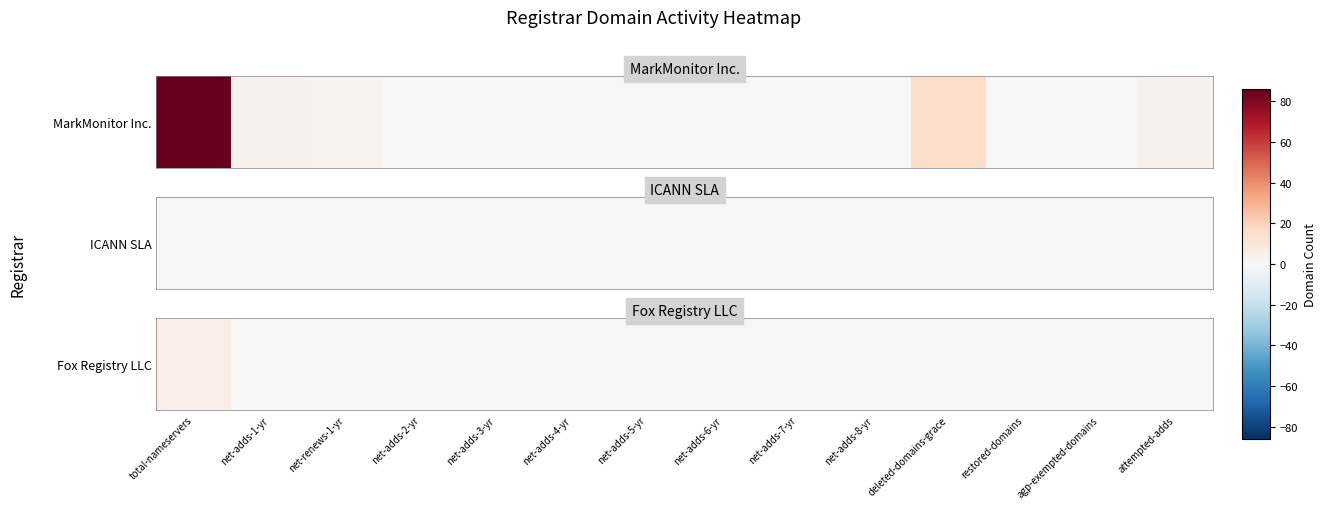

Rank the categories by value from lowest to highest.

net-adds-1-yr, net-renews-1-yr, net-adds-2-yr, net-adds-3-yr, net-adds-4-yr, net-adds-5-yr, net-adds-6-yr, net-adds-7-yr, net-adds-8-yr, deleted-domains-grace, restored-domains, agp-exempted-domains, attempted-adds, total-nameservers